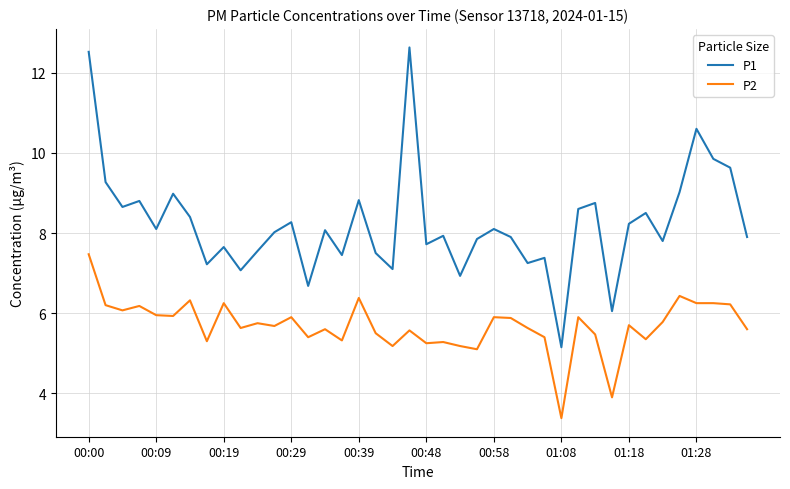

What is the sum of all P1 values?

329.9